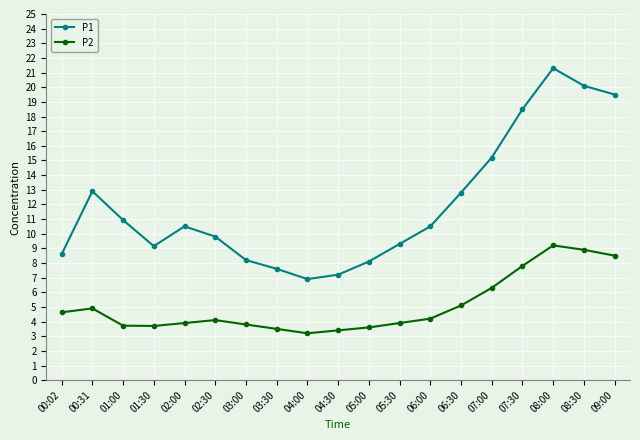

Is it true that P2 equals 5.4 at 04:00?

False